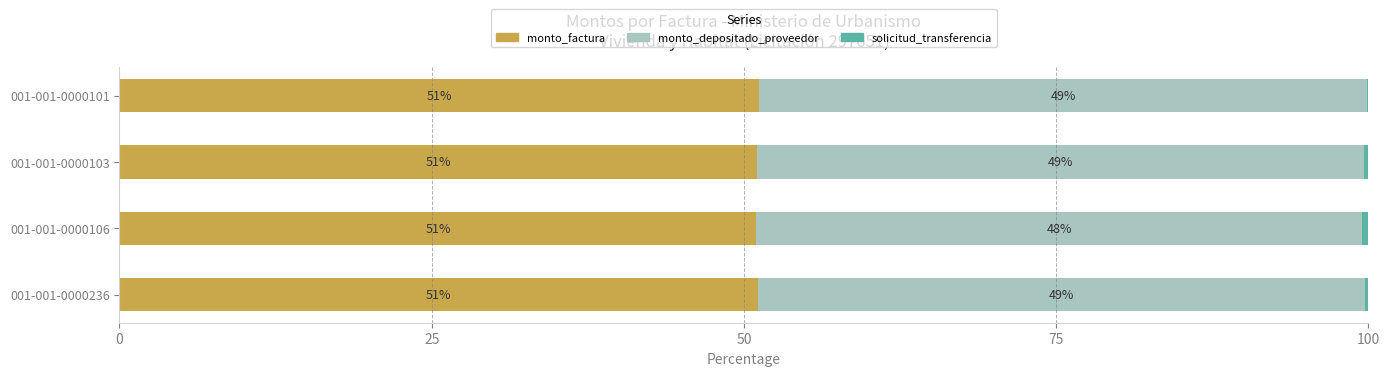

What is the approximate value of monto_factura at 001-001-0000103?

51.1